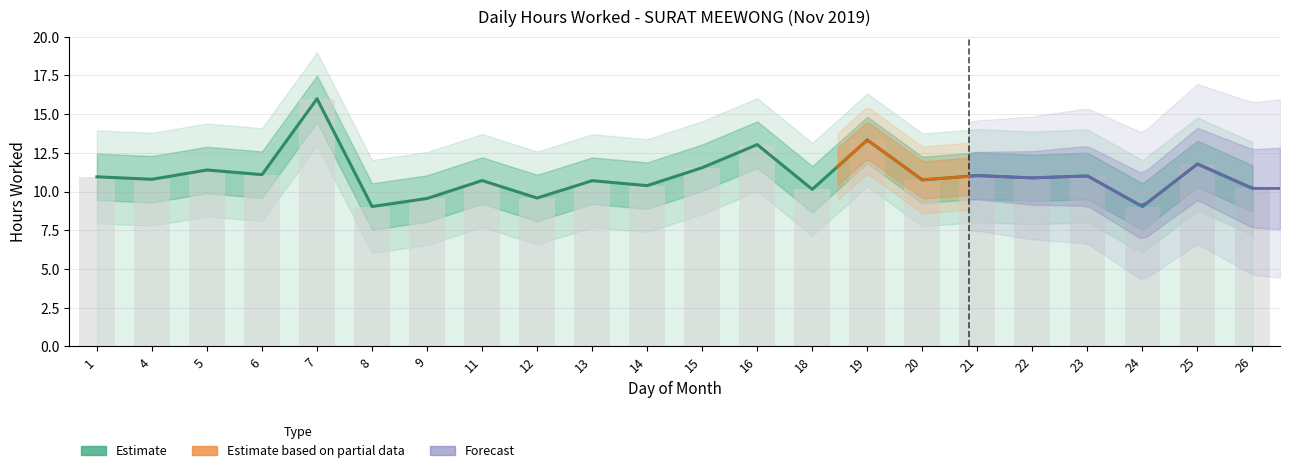

What is the approximate value at 7?

16.0